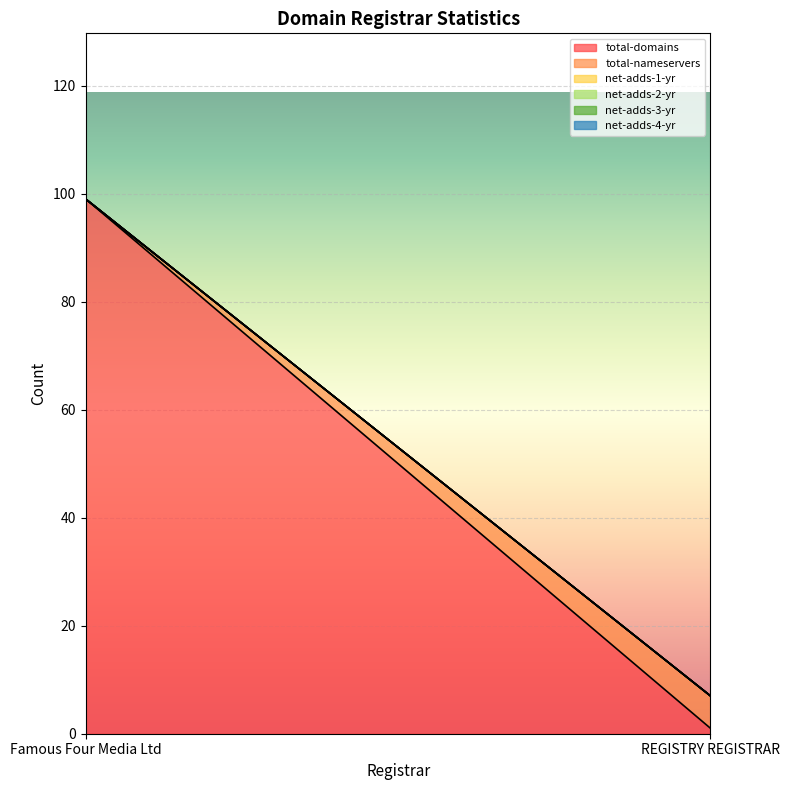

How many total-nameservers values are between 0 and 6?

2